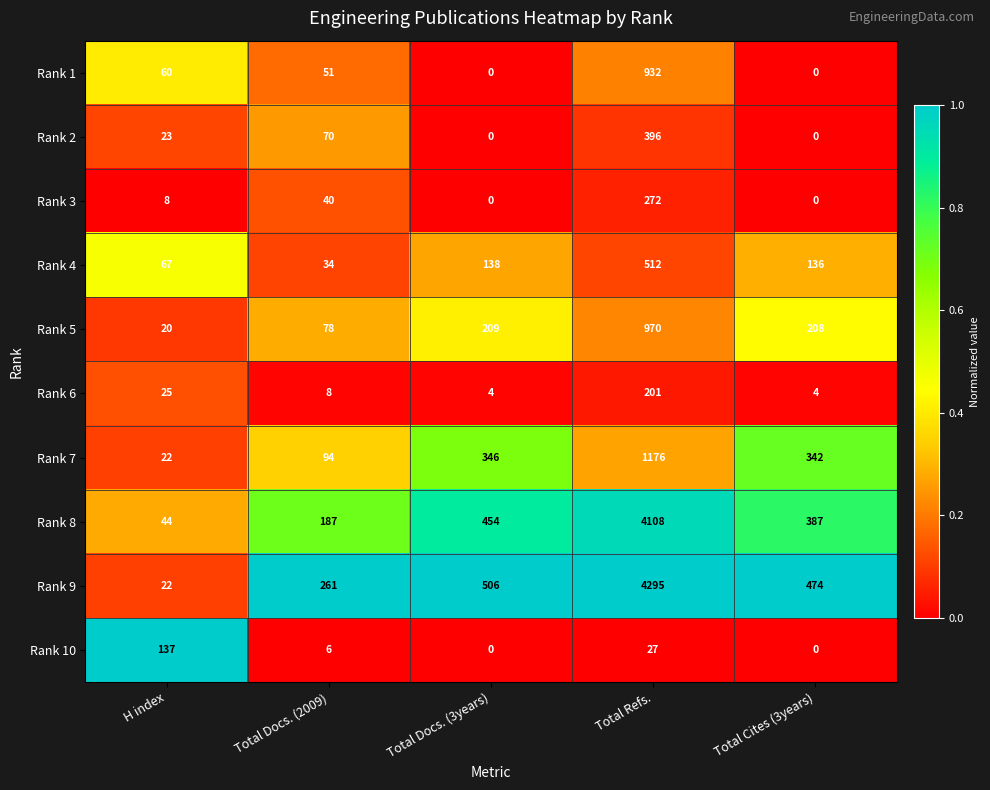

Which series has the largest total across all categories?

Rank 9